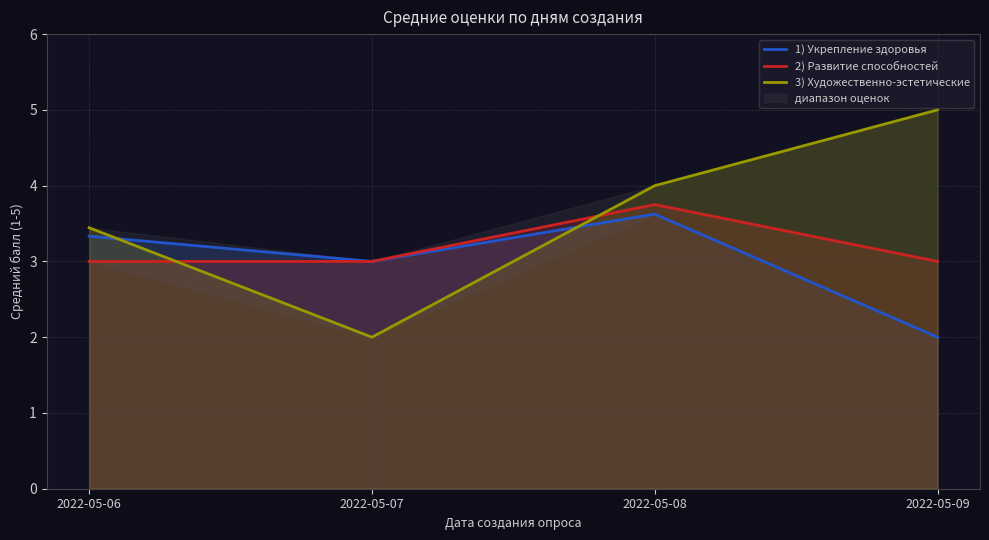

What is the difference between the maximum and second lowest values in the 1) Укрепление здоровья series?

0.6